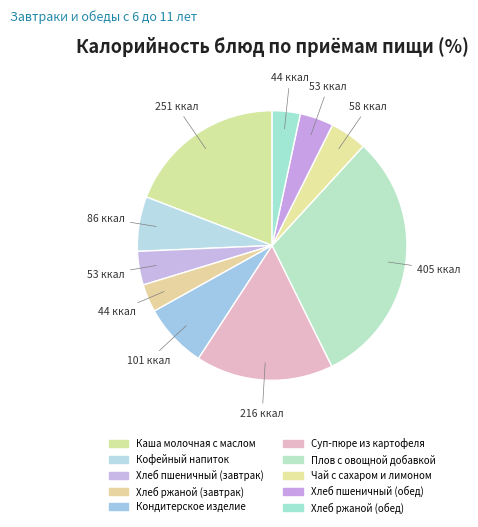

Count the number of slices in the pie.

10